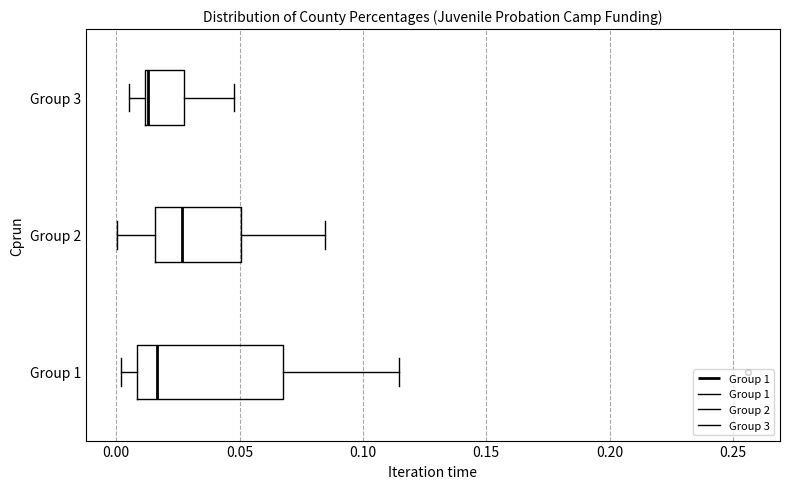

Where does the left whisker of the box for Group 2 end on the x-axis? The values are not printed on the chart, so give them approximately, as read against the axis.

0.000